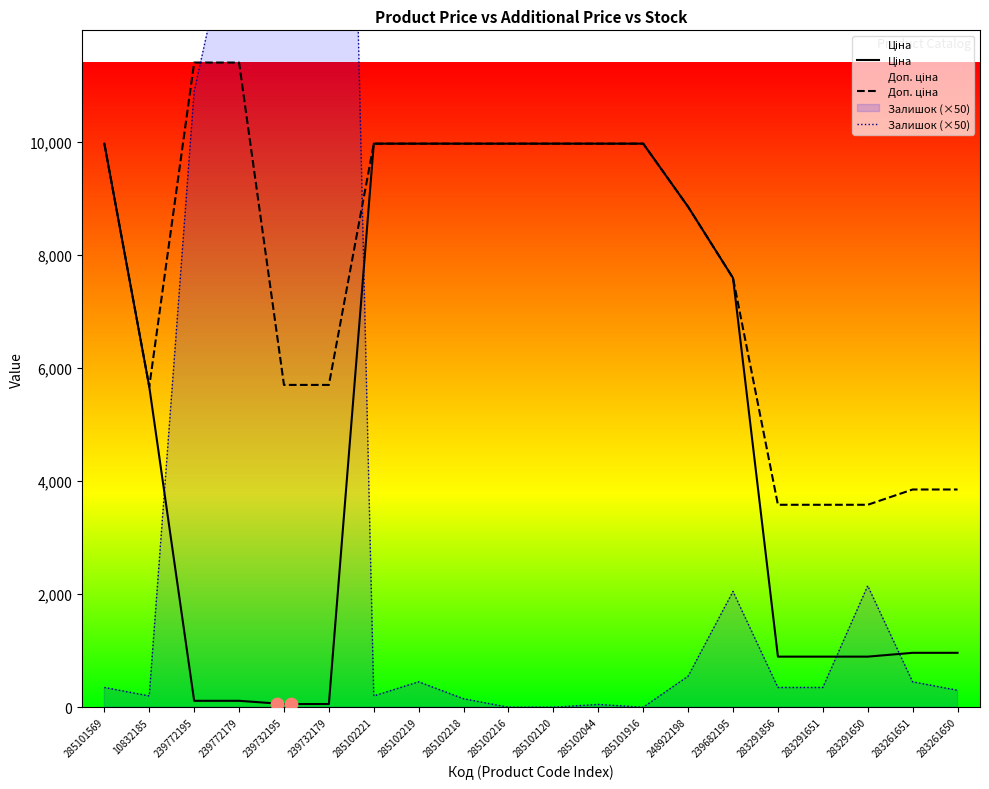

Is the value of Ціна at 239732195 greater than the value of Залишок (×50) at 239732179?

No